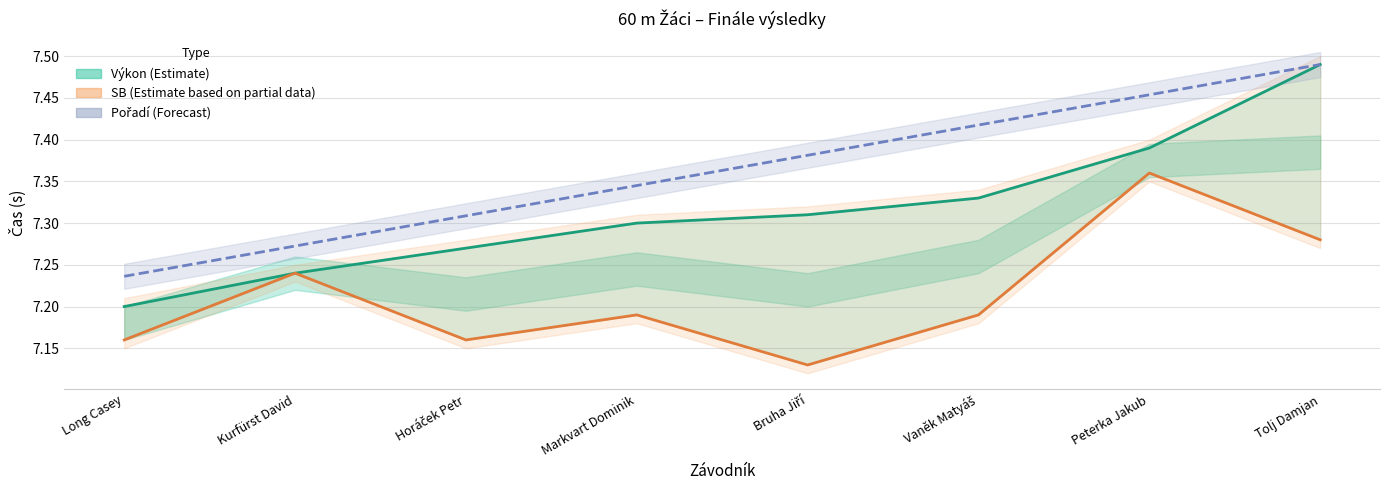

Reading left to right, extract all data points from this chart.

Výkon (Estimate): 7.2	7.2	7.3	7.3	7.3	7.3	7.4	7.5
SB (Partial data): 7.2	7.2	7.2	7.2	7.1	7.2	7.4	7.3
Pořadí scaled (Forecast): 7.2	7.3	7.3	7.3	7.4	7.4	7.5	7.5